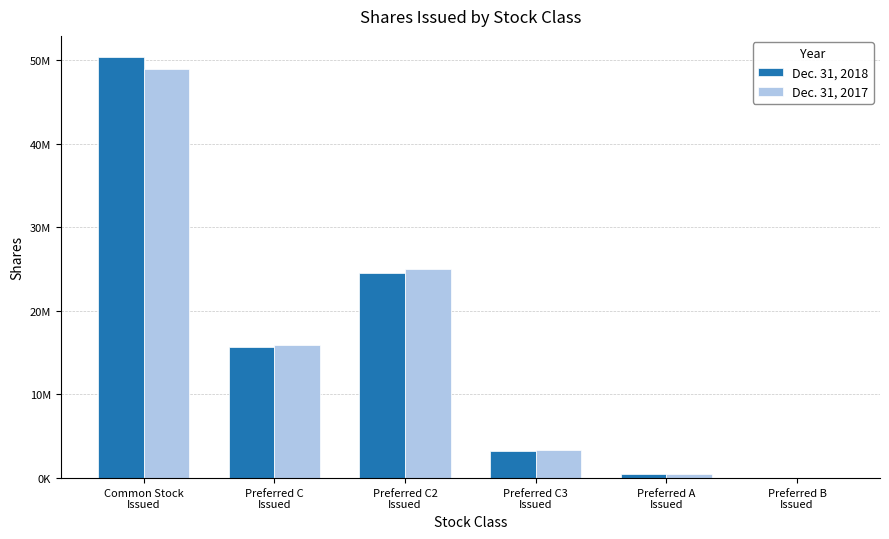

At which label is Dec. 31, 2018 closest to 25216024?

Preferred C2
Issued